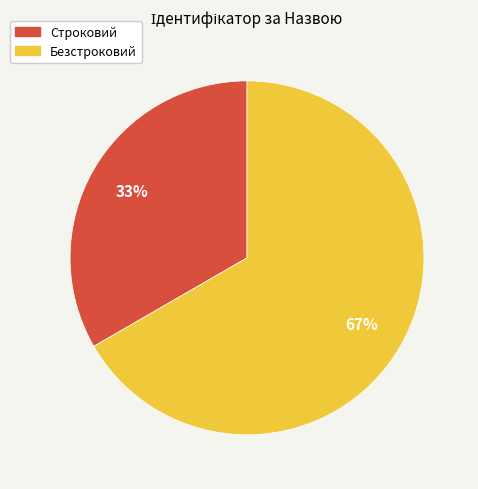

To the nearest percent, what percentage of the pie is Строковий?

33%